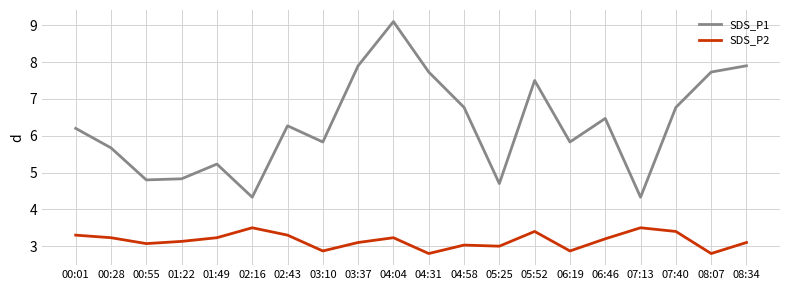

True or false: SDS_P2 and SDS_P1 intersect in this chart.

False